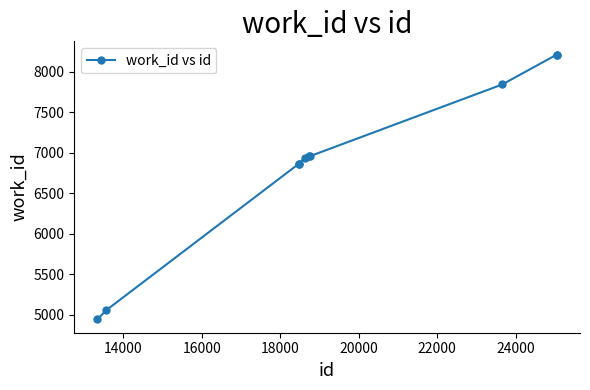

What is the value of the 4th point from the left?

6862